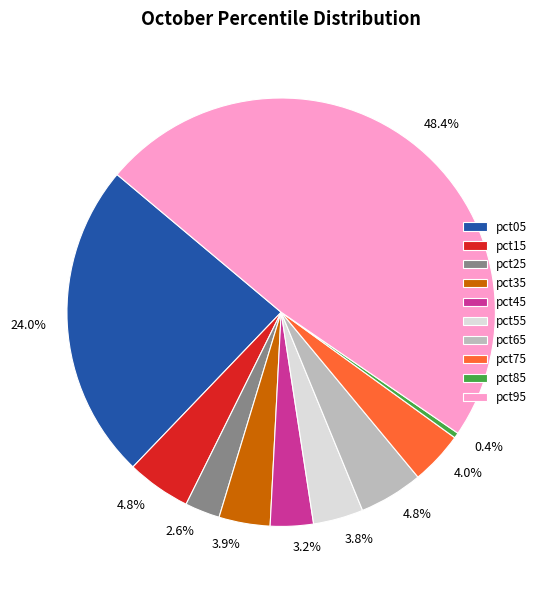

Does any single category account for the majority?

No